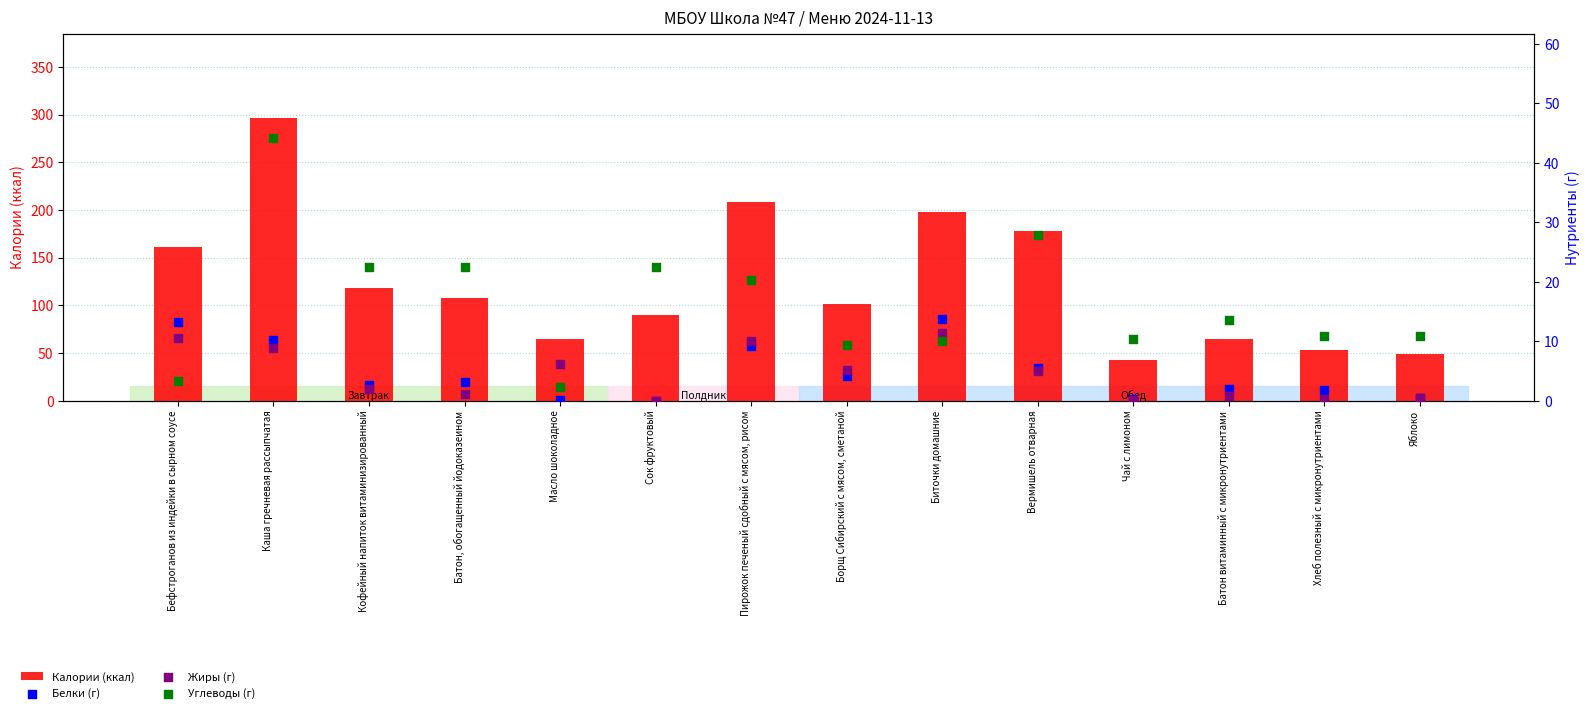

At which category is the sum across all series the highest?

Каша гречневая рассыпчатая